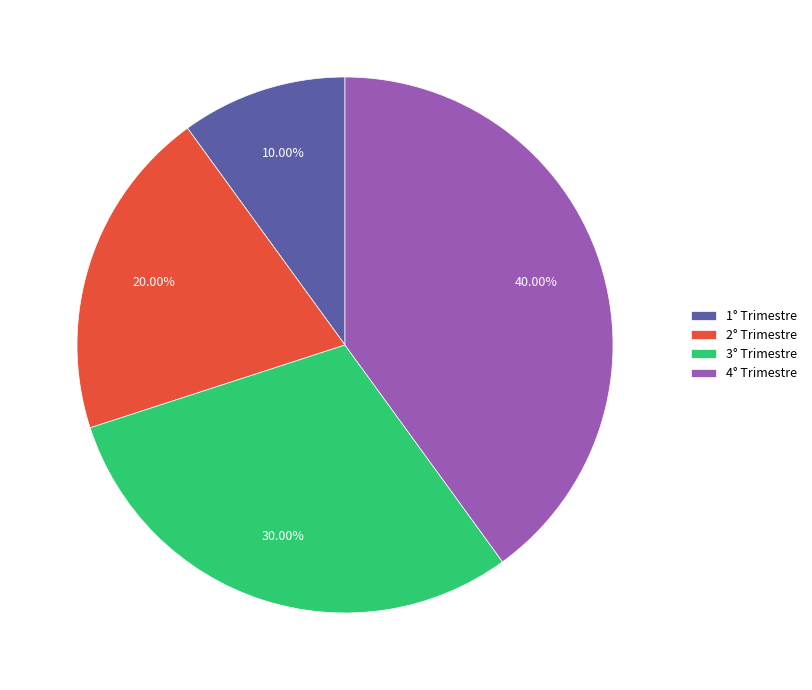

Which category has the smallest portion of the pie?

1° Trimestre